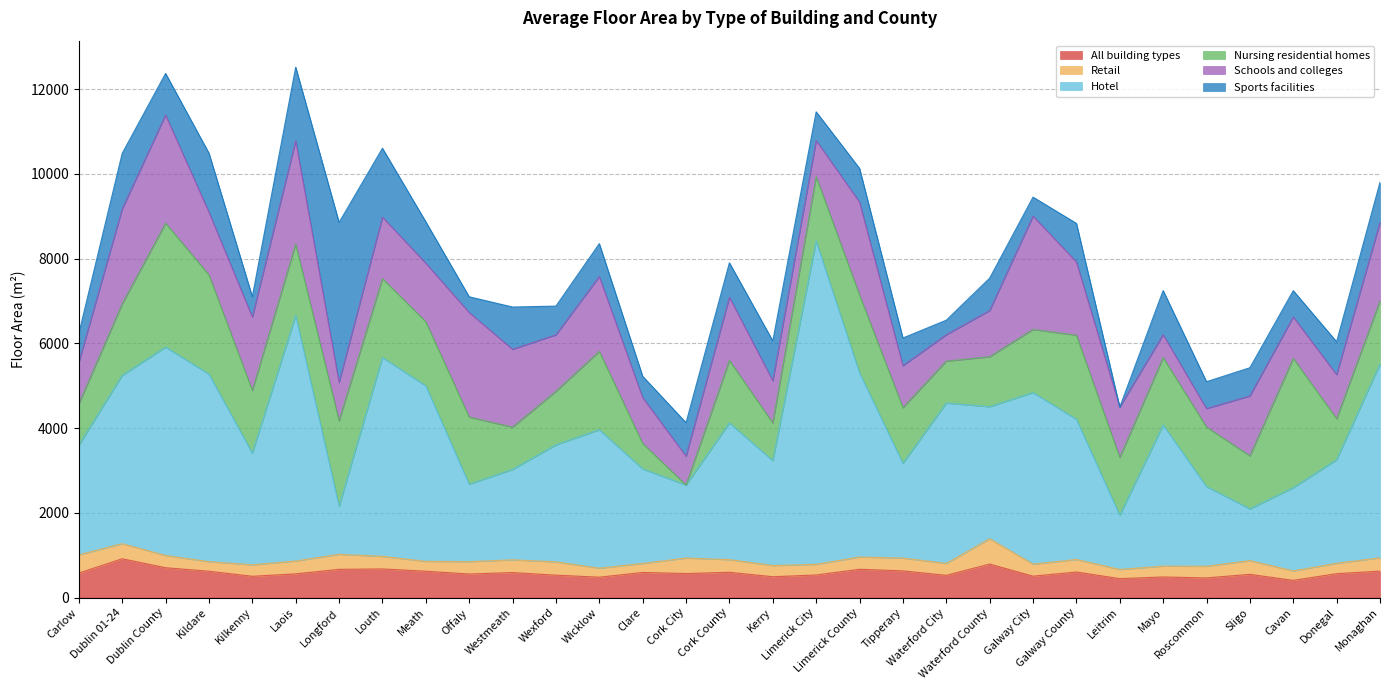

Reading left to right, list all the values displayed in this chart.

All building types: Carlow=578	Dublin 01-24=915	Dublin County=703	Kildare=621	Kilkenny=501	Laois=559	Longford=665	Louth=675	Meath=621	Offaly=555	Westmeath=589	Wexford=528	Wicklow=480	Clare=592	Cork City=566	Cork County=596	Kerry=491	Limerick City=532	Limerick County=667	Tipperary=629	Waterford City=524	Waterford County=790	Galway City=504	Galway County=602	Leitrim=446	Mayo=485	Roscommon=463	Sligo=547	Cavan=405	Donegal=563	Monaghan=623
Retail: Carlow=429	Dublin 01-24=356	Dublin County=289	Kildare=225	Kilkenny=271	Laois=303	Longford=355	Louth=296	Meath=233	Offaly=291	Westmeath=301	Wexford=313	Wicklow=212	Clare=212	Cork City=366	Cork County=298	Kerry=264	Limerick City=251	Limerick County=289	Tipperary=302	Waterford City=281	Waterford County=597	Galway City=283	Galway County=296	Leitrim=216	Mayo=256	Roscommon=275	Sligo=323	Cavan=223	Donegal=245	Monaghan=314
Hotel: Carlow=2588	Dublin 01-24=3973	Dublin County=4919	Kildare=4426	Kilkenny=2636	Laois=5795	Longford=1132	Louth=4695	Meath=4142	Offaly=1828	Westmeath=2133	Wexford=2763	Wicklow=3268	Clare=2231	Cork City=1722	Cork County=3226	Kerry=2475	Limerick City=7630	Limerick County=4347	Tipperary=2235	Waterford City=3785	Waterford County=3117	Galway City=4050	Galway County=3309	Leitrim=1280	Mayo=3332	Roscommon=1880	Sligo=1222	Cavan=1964	Donegal=2445	Monaghan=4574
Nursing residential homes: Carlow=976	Dublin 01-24=1688	Dublin County=2924	Kildare=2342	Kilkenny=1479	Laois=1685	Longford=2019	Louth=1862	Meath=1513	Offaly=1585	Westmeath=998	Wexford=1265	Wicklow=1849	Clare=600	Cork City=0	Cork County=1476	Kerry=890	Limerick City=1521	Limerick County=1838	Tipperary=1315	Waterford City=990	Waterford County=1180	Galway City=1490	Galway County=1985	Leitrim=1364	Mayo=1591	Roscommon=1405	Sligo=1251	Cavan=3052	Donegal=968	Monaghan=1492
Schools and colleges: Carlow=981	Dublin 01-24=2241	Dublin County=2555	Kildare=1484	Kilkenny=1735	Laois=2442	Longford=906	Louth=1452	Meath=1382	Offaly=2469	Westmeath=1839	Wexford=1332	Wicklow=1770	Clare=1084	Cork City=682	Cork County=1493	Kerry=999	Limerick City=854	Limerick County=2195	Tipperary=991	Waterford City=624	Waterford County=1090	Galway City=2677	Galway County=1731	Leitrim=1189	Mayo=540	Roscommon=437	Sligo=1416	Cavan=978	Donegal=1040	Monaghan=1852
Sports facilities: Carlow=680	Dublin 01-24=1312	Dublin County=981	Kildare=1391	Kilkenny=479	Laois=1735	Longford=3777	Louth=1625	Meath=978	Offaly=371	Westmeath=997	Wexford=678	Wicklow=774	Clare=503	Cork City=790	Cork County=812	Kerry=938	Limerick City=677	Limerick County=794	Tipperary=654	Waterford City=342	Waterford County=764	Galway City=447	Galway County=909	Leitrim=0	Mayo=1041	Roscommon=634	Sligo=665	Cavan=621	Donegal=776	Monaghan=946